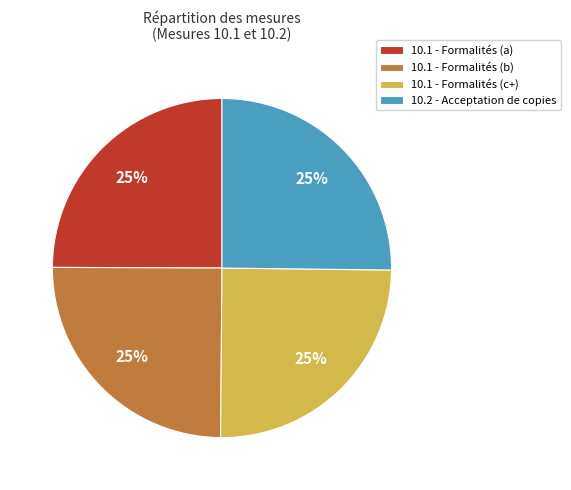

True or false: 10.1 - Formalités (b) accounts for 25% of the total.

True